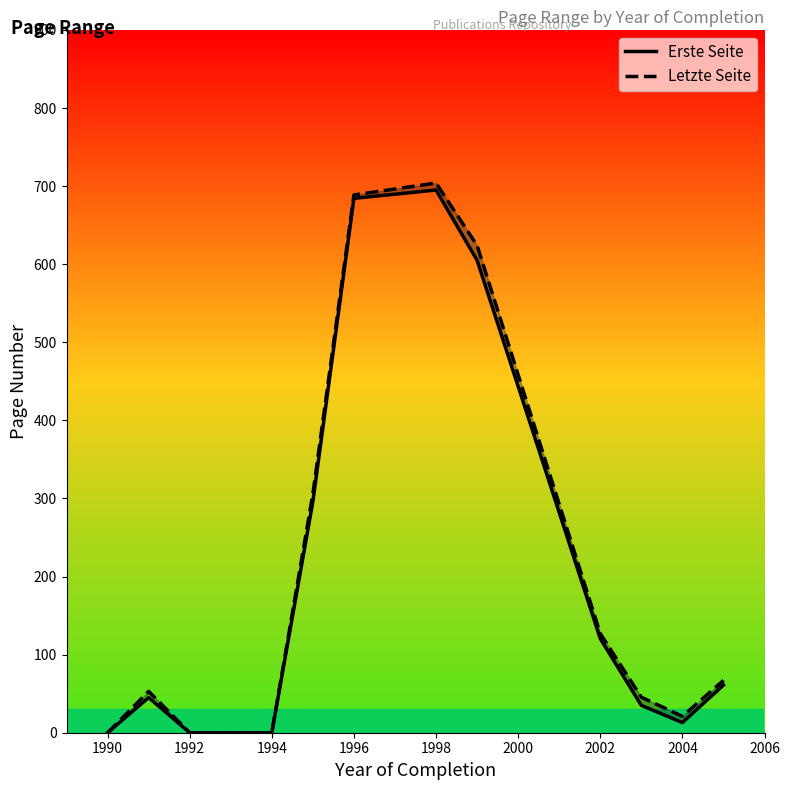

At how many categories does at least one series exceed 369?

3